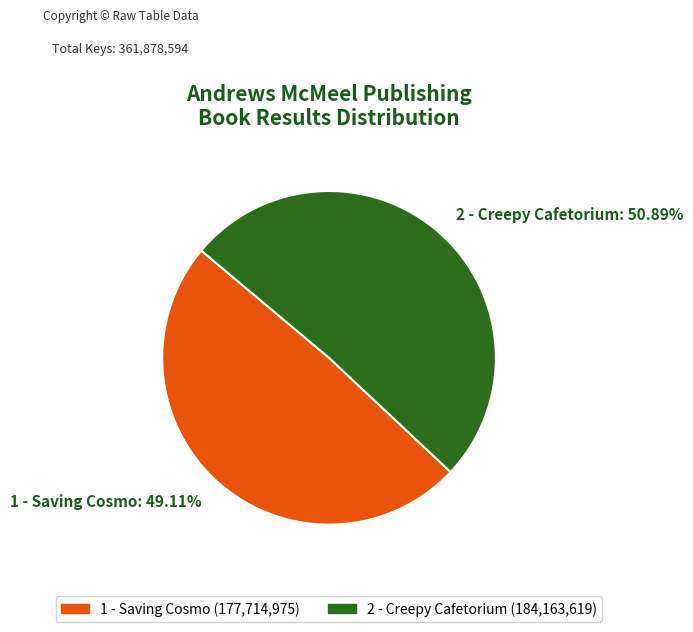

True or false: 1 - Saving Cosmo accounts for 38% of the total.

False